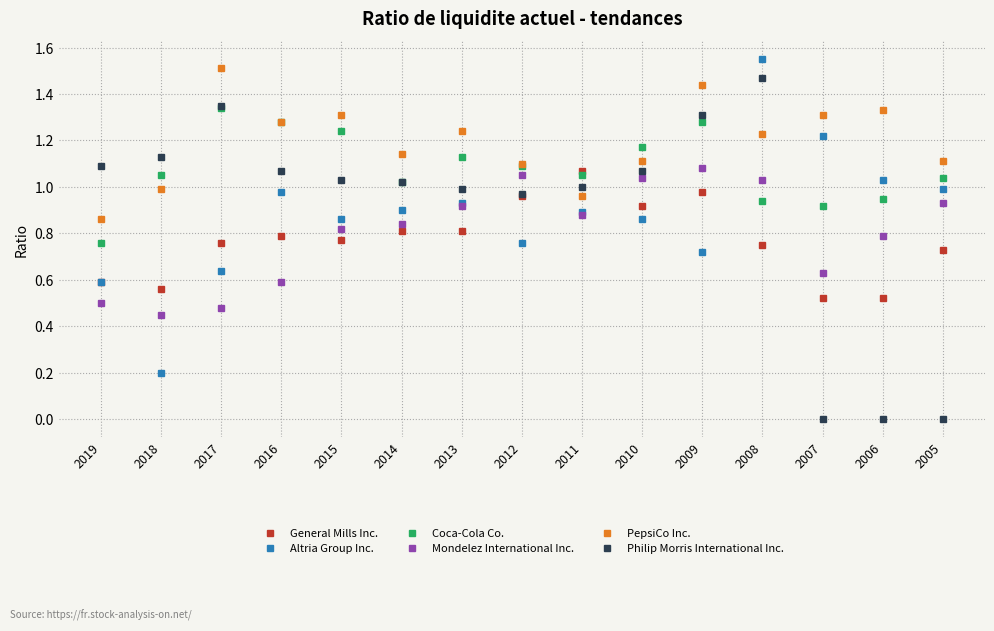

Does the chart display data point markers on the line(s)?

Yes